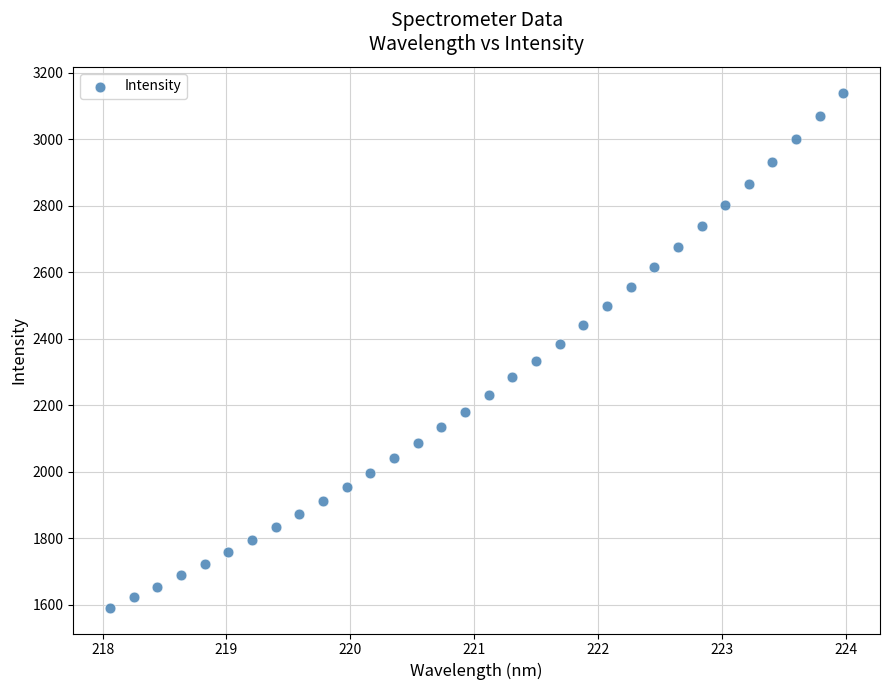

What is the range of X values (max minus min)?

5.9